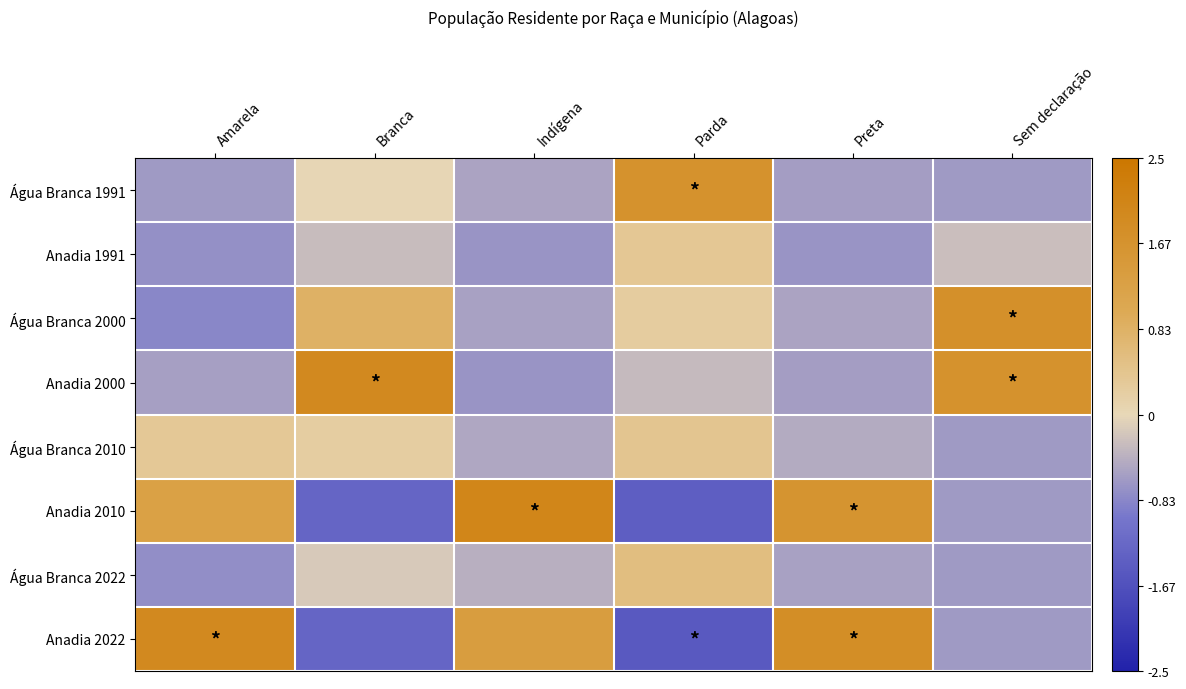

Reading left to right, transcribe all the data shown in this chart.

Água Branca 1991: Amarela=-0.6	Branca=0.0	Indígena=-0.5	Parda=1.7	Preta=-0.6	Sem declaração=-0.6
Anadia 1991: Amarela=-0.7	Branca=-0.3	Indígena=-0.7	Parda=0.4	Preta=-0.7	Sem declaração=-0.3
Água Branca 2000: Amarela=-0.8	Branca=0.8	Indígena=-0.6	Parda=0.2	Preta=-0.5	Sem declaração=1.7
Anadia 2000: Amarela=-0.6	Branca=1.9	Indígena=-0.7	Parda=-0.3	Preta=-0.6	Sem declaração=1.7
Água Branca 2010: Amarela=0.3	Branca=0.2	Indígena=-0.5	Parda=0.4	Preta=-0.5	Sem declaração=-0.6
Anadia 2010: Amarela=1.3	Branca=-1.3	Indígena=2.0	Parda=-1.4	Preta=1.6	Sem declaração=-0.6
Água Branca 2022: Amarela=-0.8	Branca=-0.1	Indígena=-0.4	Parda=0.6	Preta=-0.6	Sem declaração=-0.6
Anadia 2022: Amarela=1.9	Branca=-1.3	Indígena=1.4	Parda=-1.5	Preta=1.8	Sem declaração=-0.6